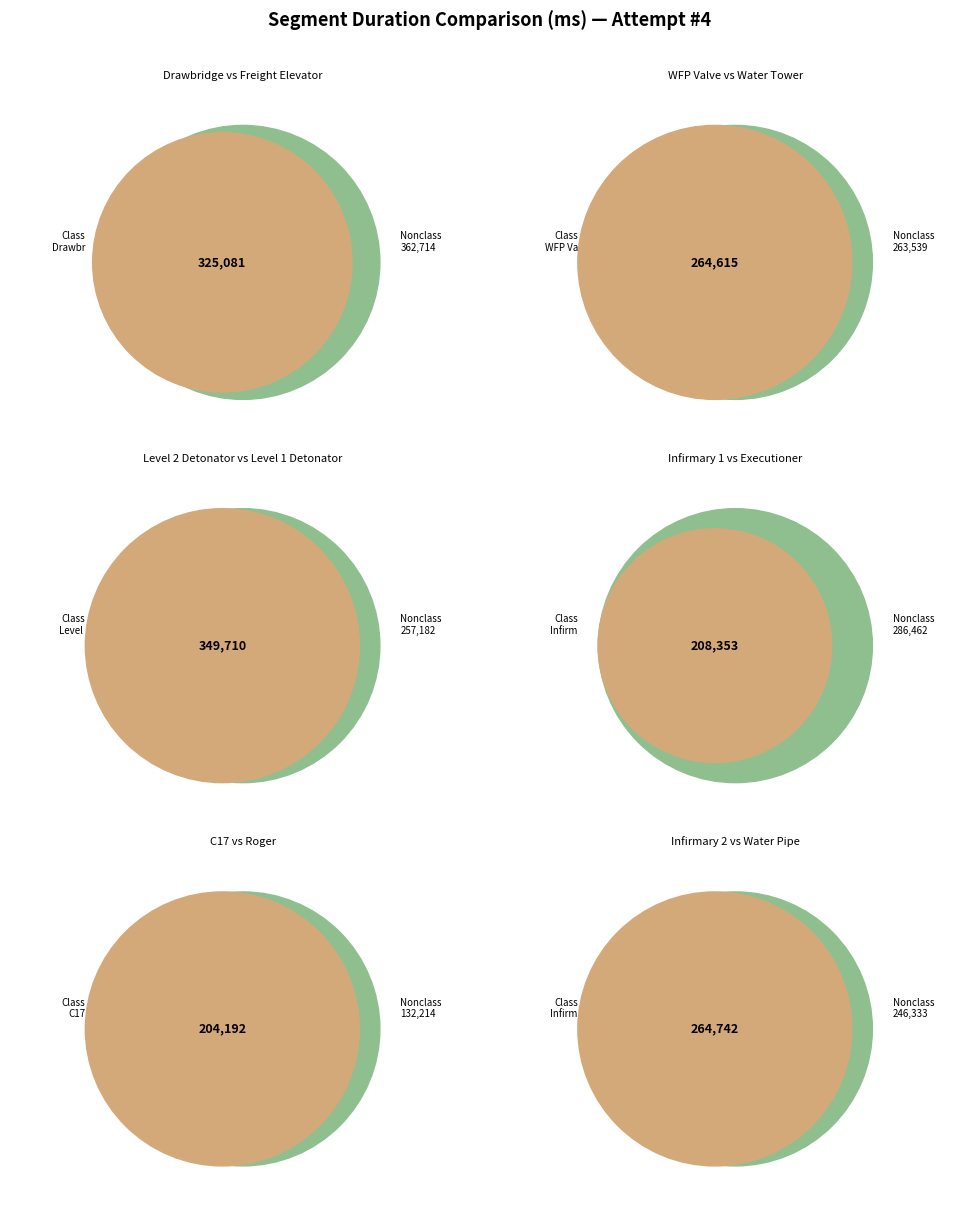

To the nearest percent, what is the average slice percentage?

8%